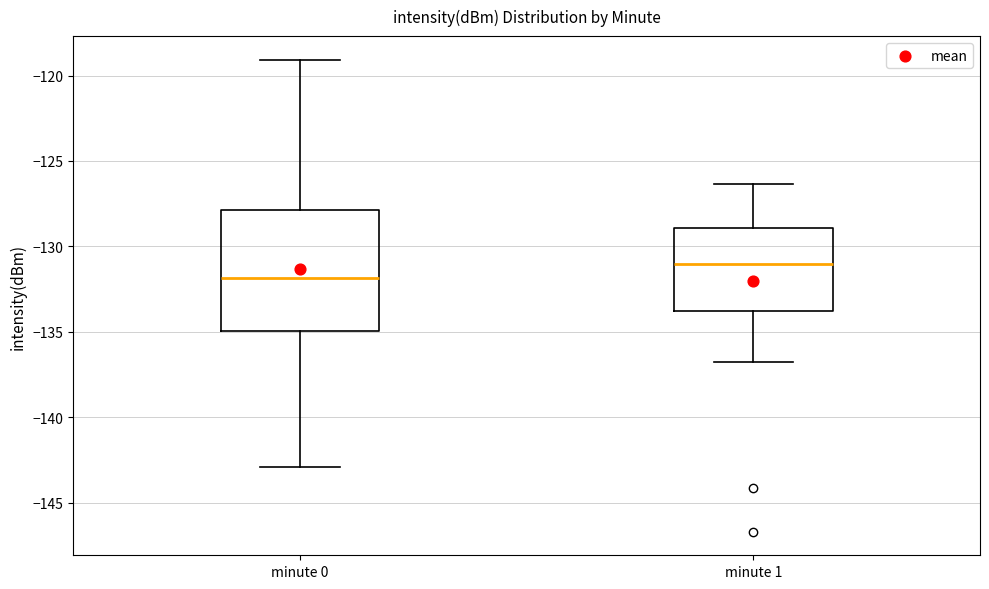

Comparing the boxes themselves (not the whiskers), which one is the tallest?

minute 0